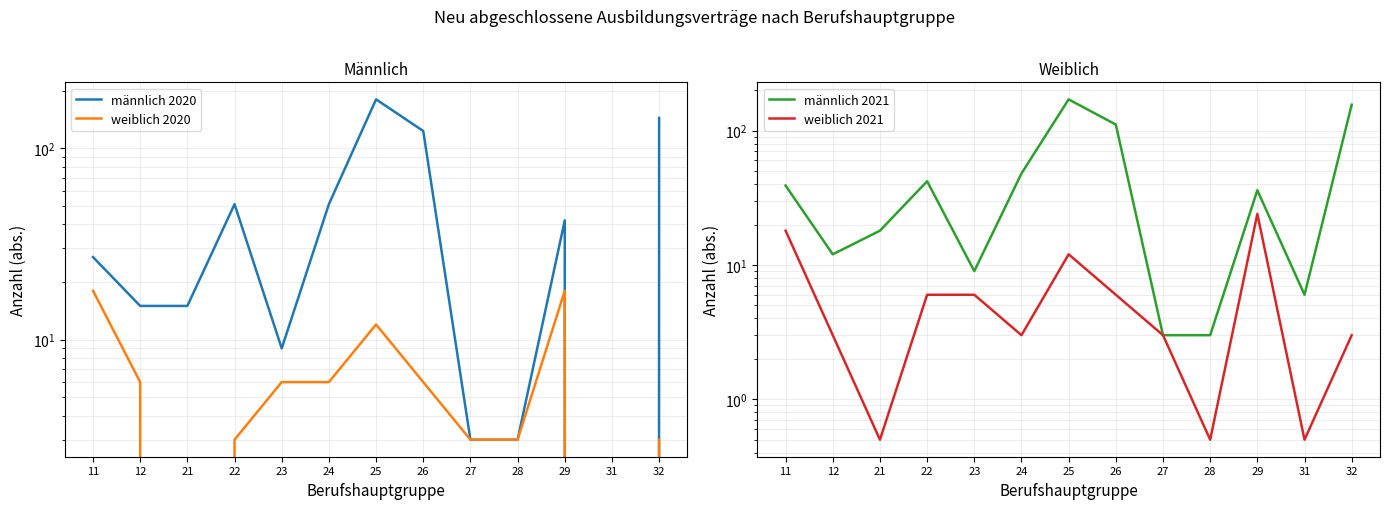

How many data points does each series have?

13